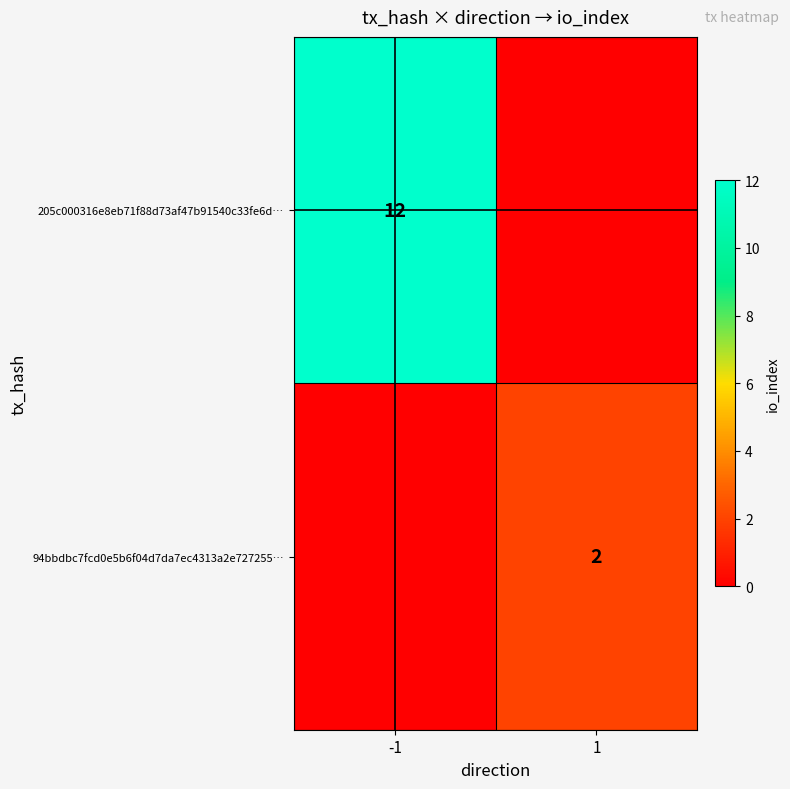

Is it true that 205c000316e8eb71f88d73af47b91540c33fe6d… equals 19 at -1?

False